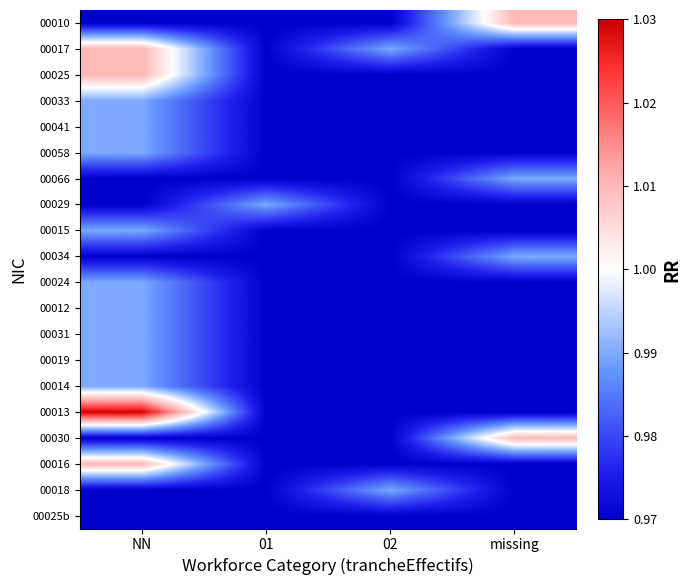

Which has a higher value, NN or 02?

NN